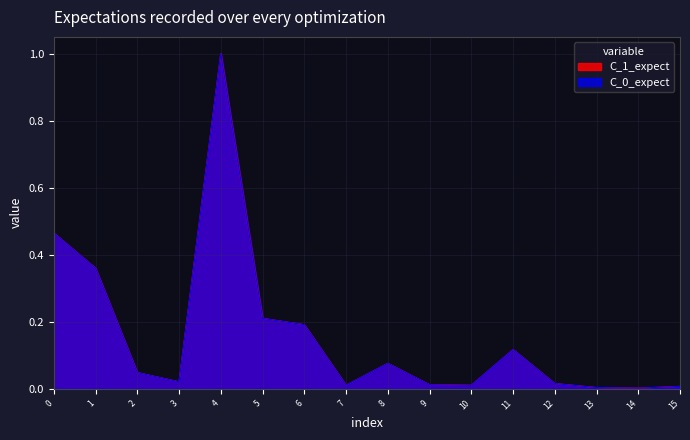

What are all the series names shown in the legend?

C_0_expect, C_1_expect